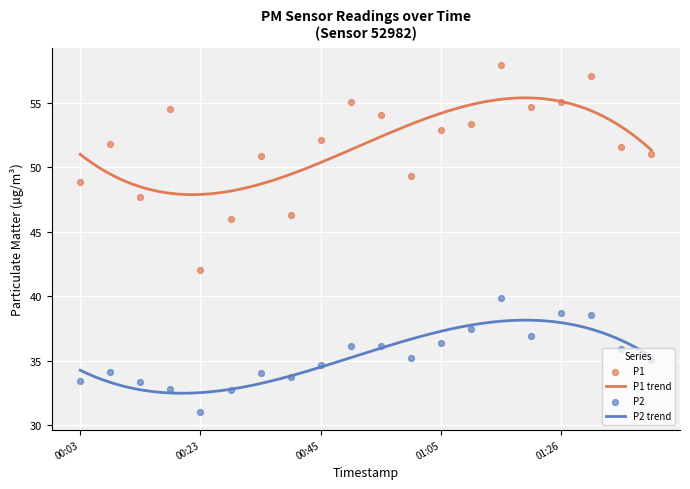

At which category is the sum across all series the highest?

01:16